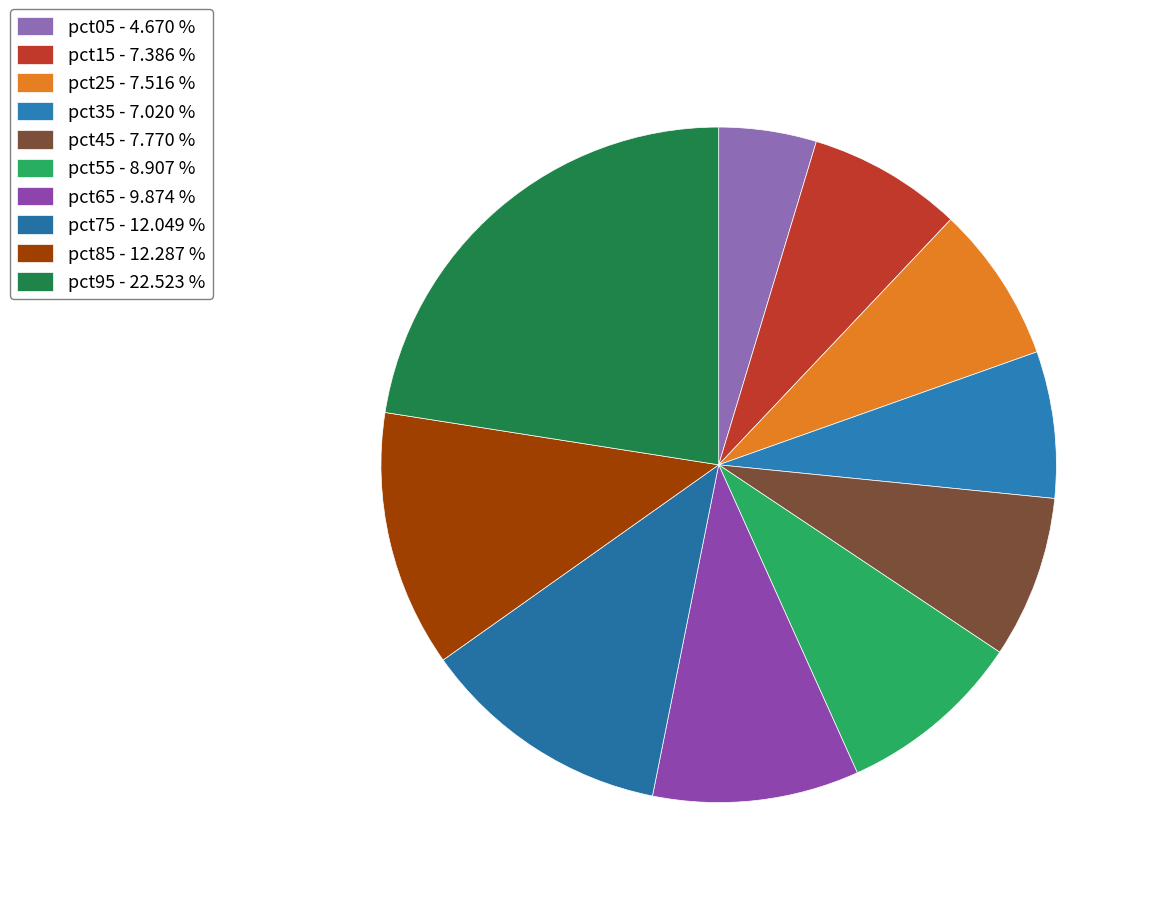

What is the total percentage of pct55 and pct95?

31.4%